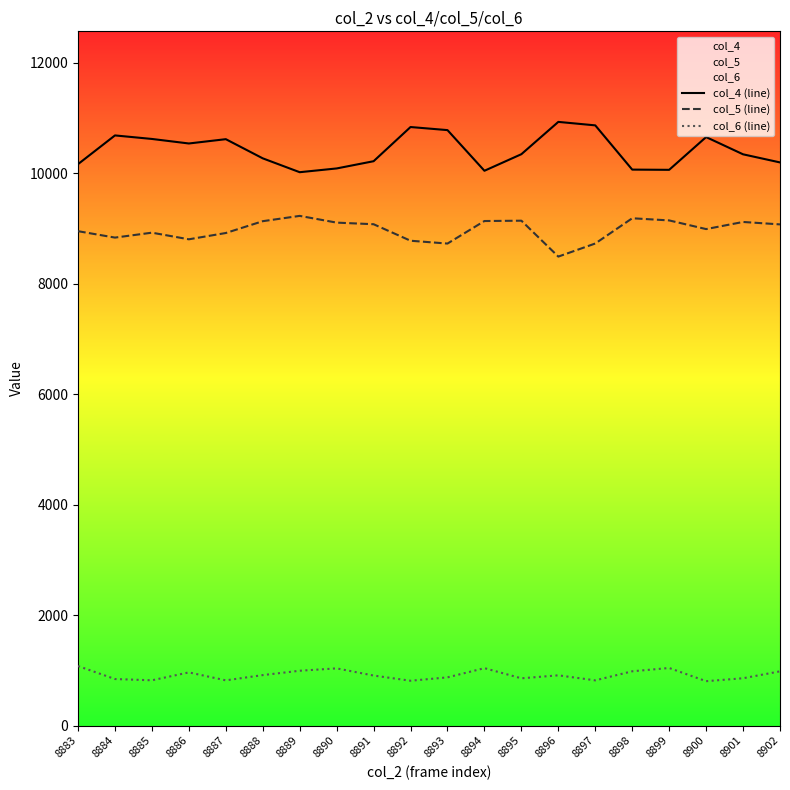

What are all the series names shown in the legend?

col_4 (line), col_5 (line), col_6 (line)